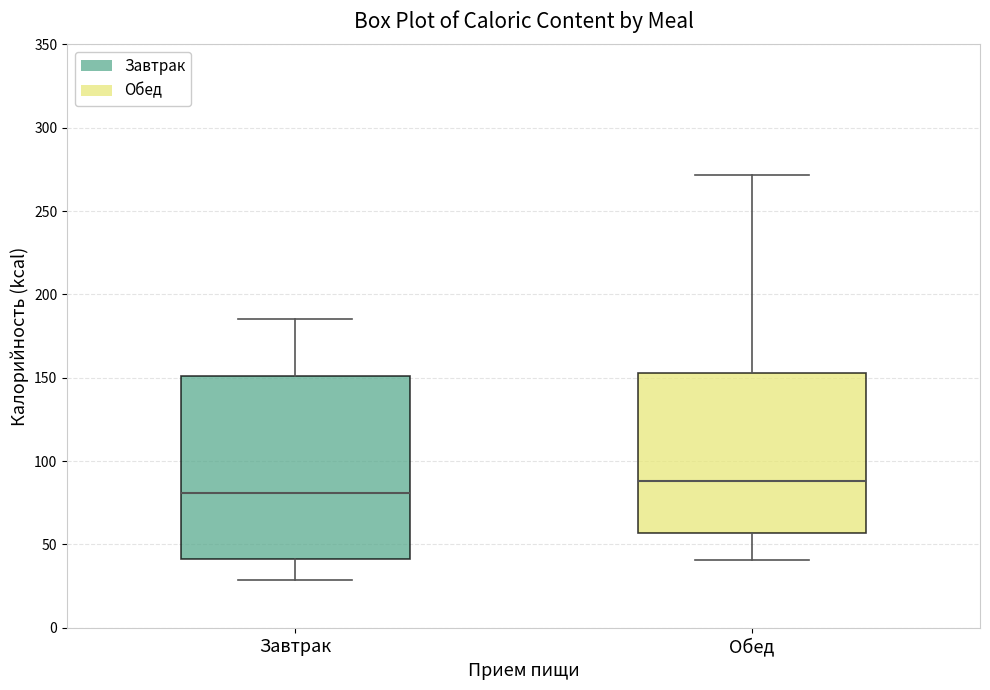

Comparing the boxes themselves (not the whiskers), which one is the tallest?

Завтрак